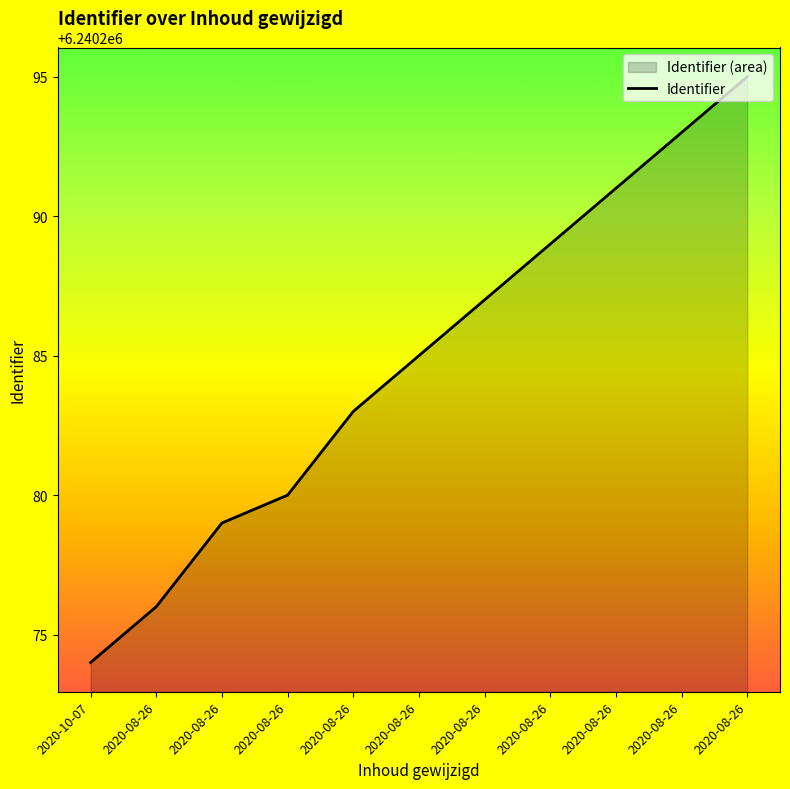

How many lines are shown in the chart?

1